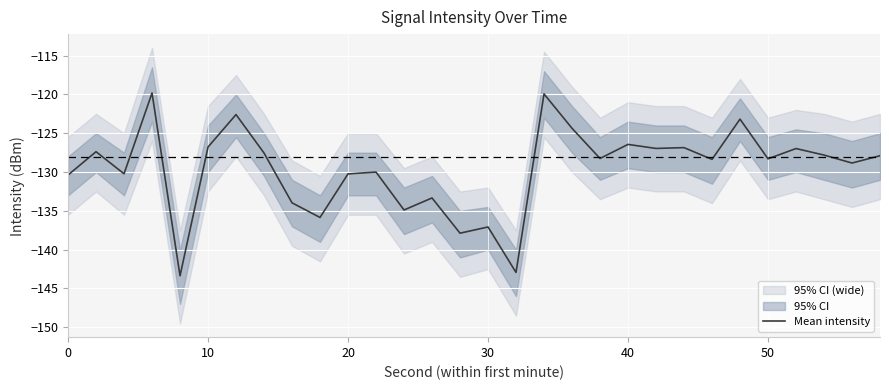

What is the lowest value of the Mean intensity series?

-143.4